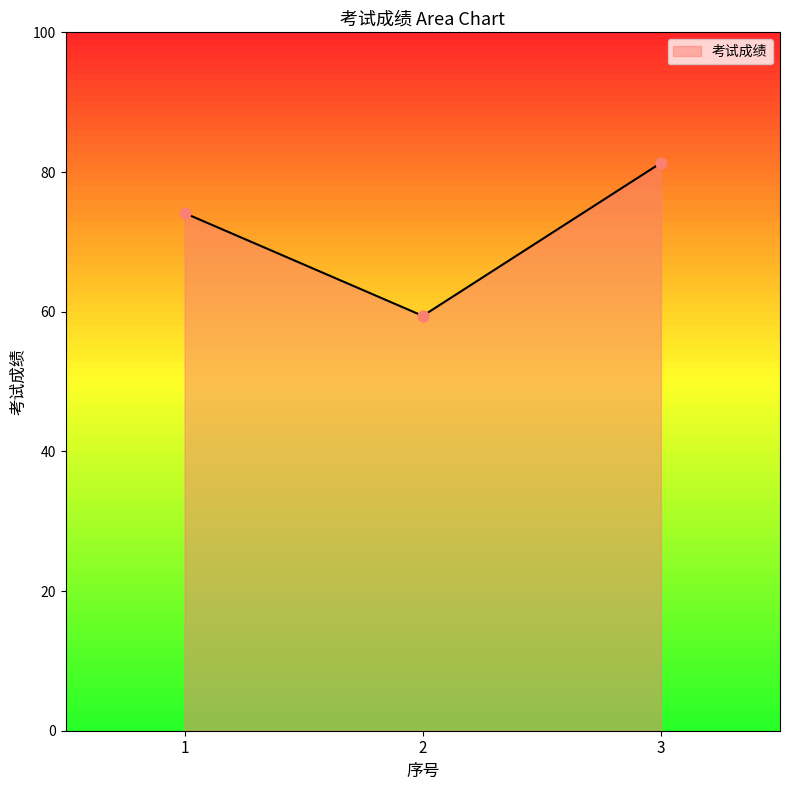

Approximately how many times larger is the value at 2 compared to 3?

0.7